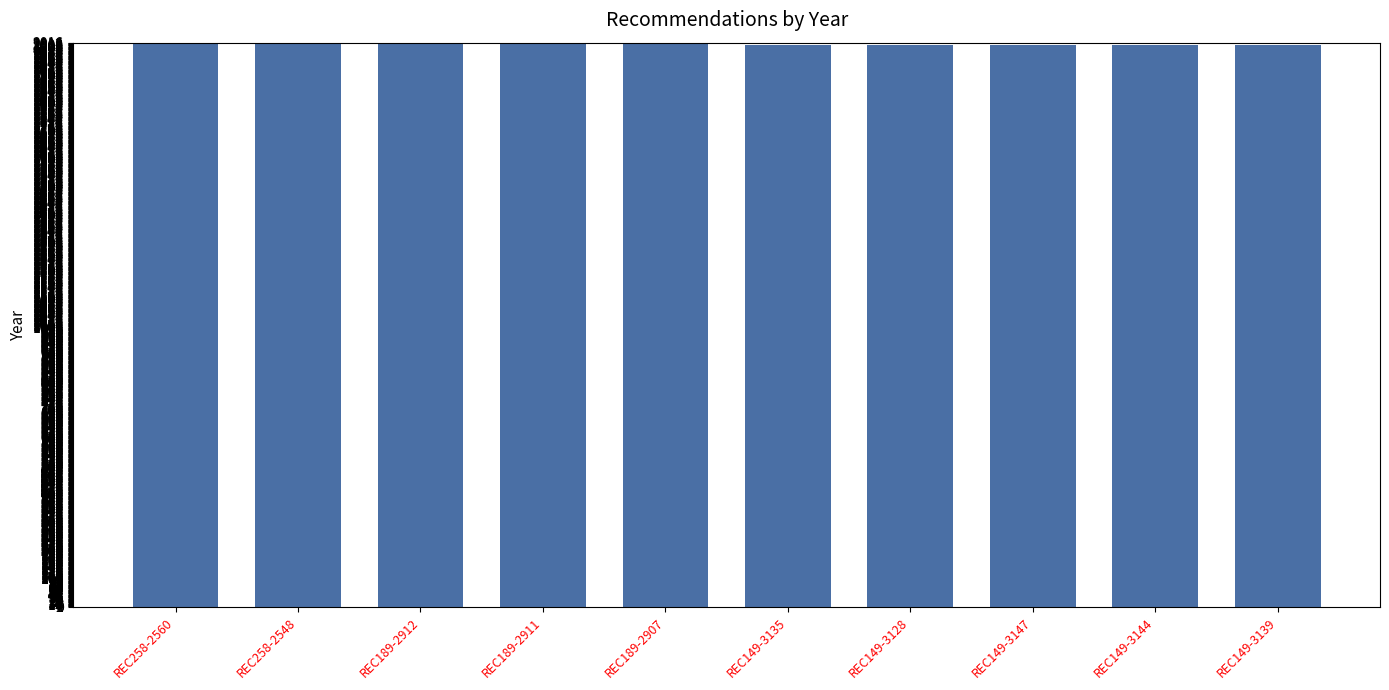

What is the ratio of the value at REC189-2911 to the value at REC258-2560?

1.0